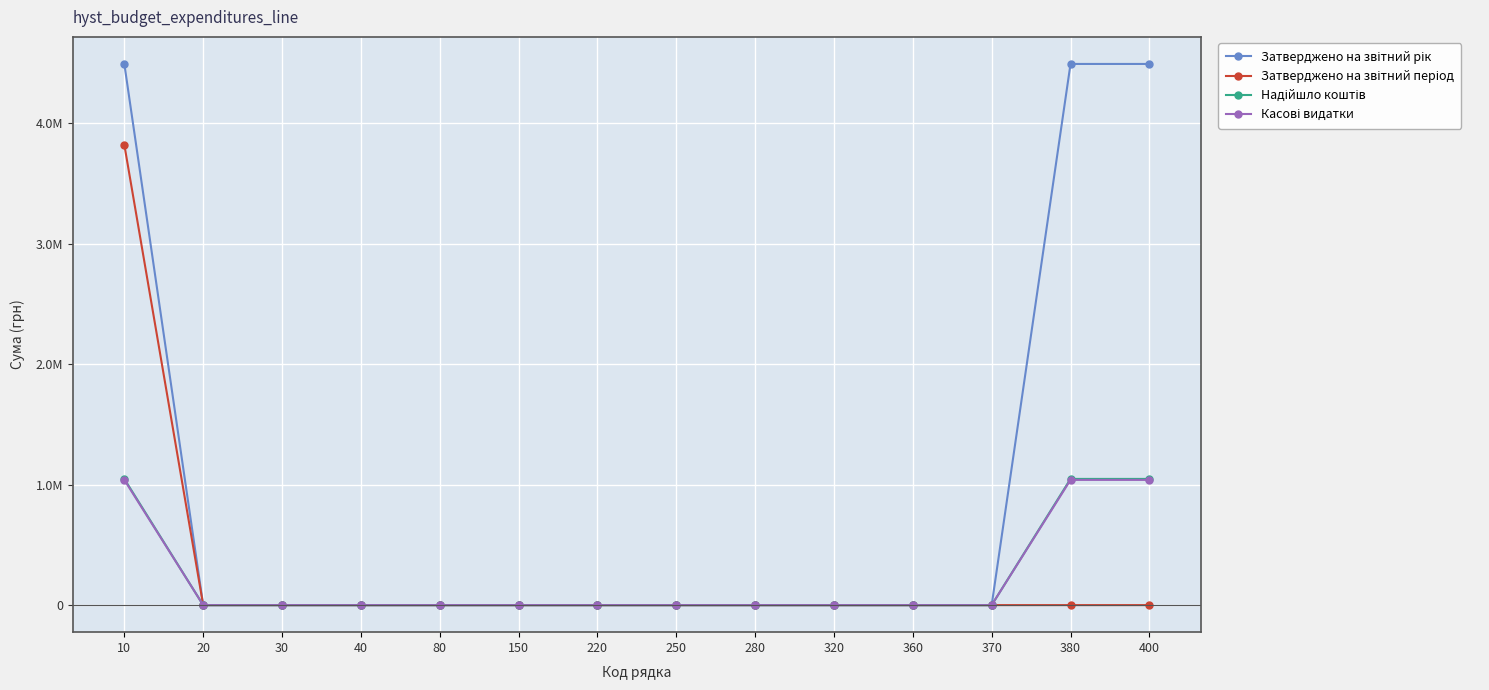

At which category is the sum across all series the highest?

10